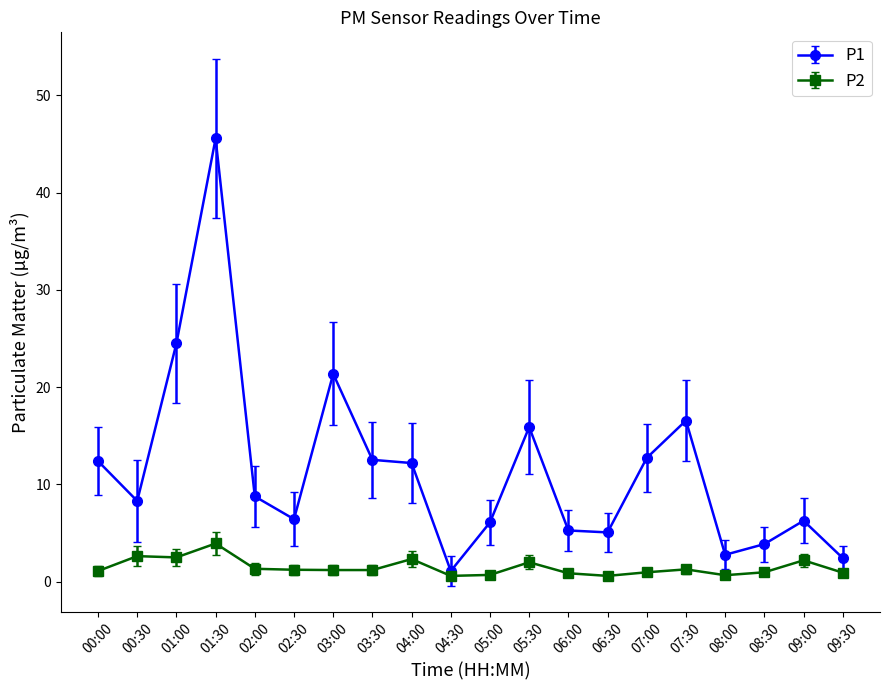

What is the average value of the P2 series?

1.5